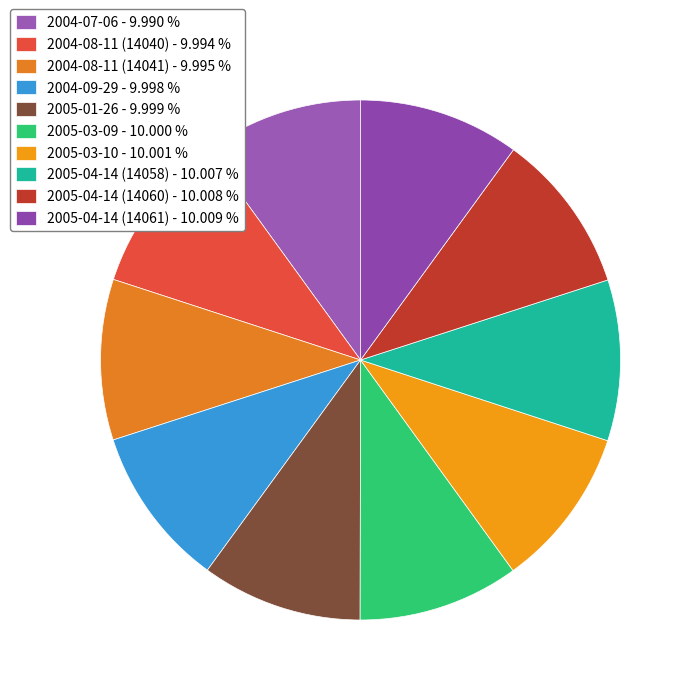

Which category has the biggest portion of the pie?

2005-04-14 (14061)